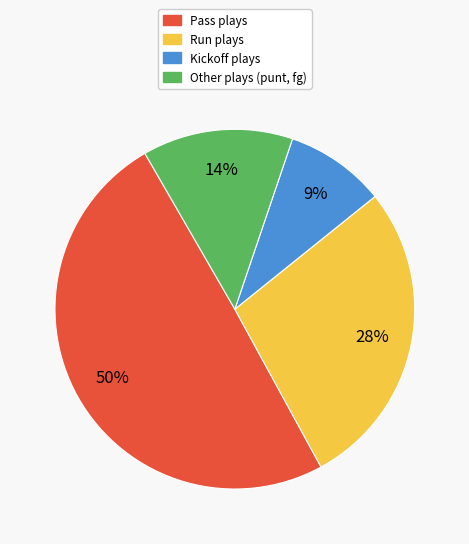

Is there a majority slice in this chart?

No